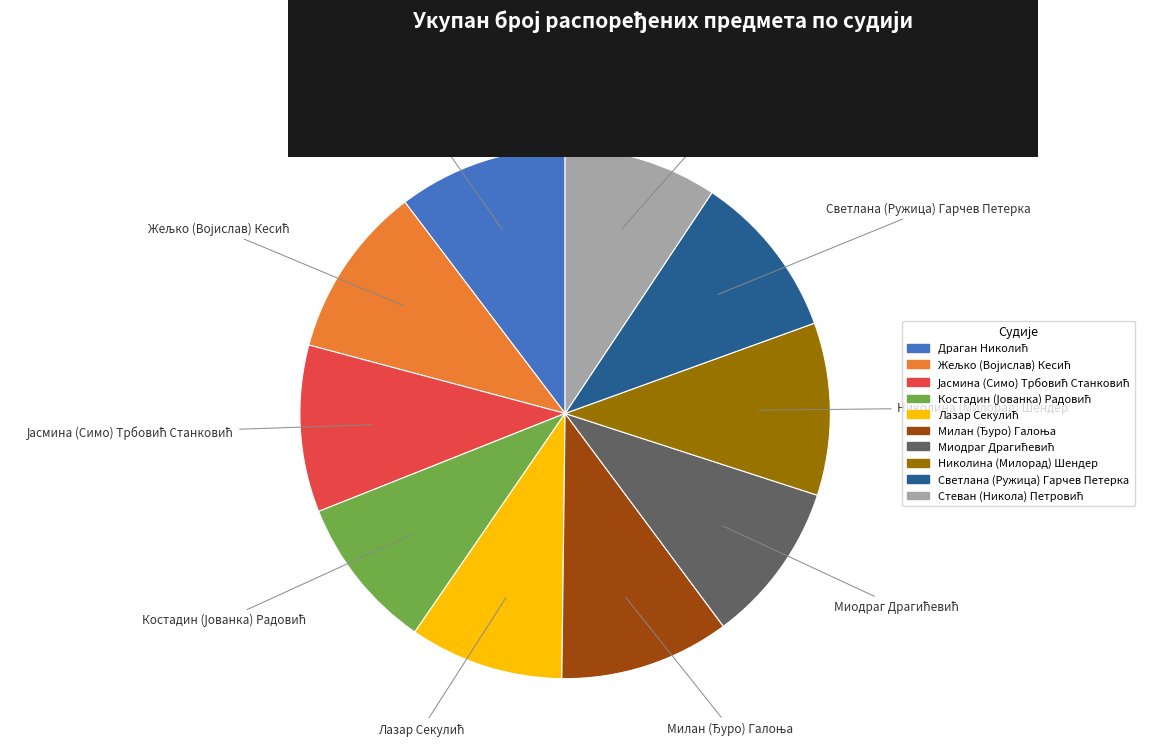

Is there a majority slice in this chart?

No